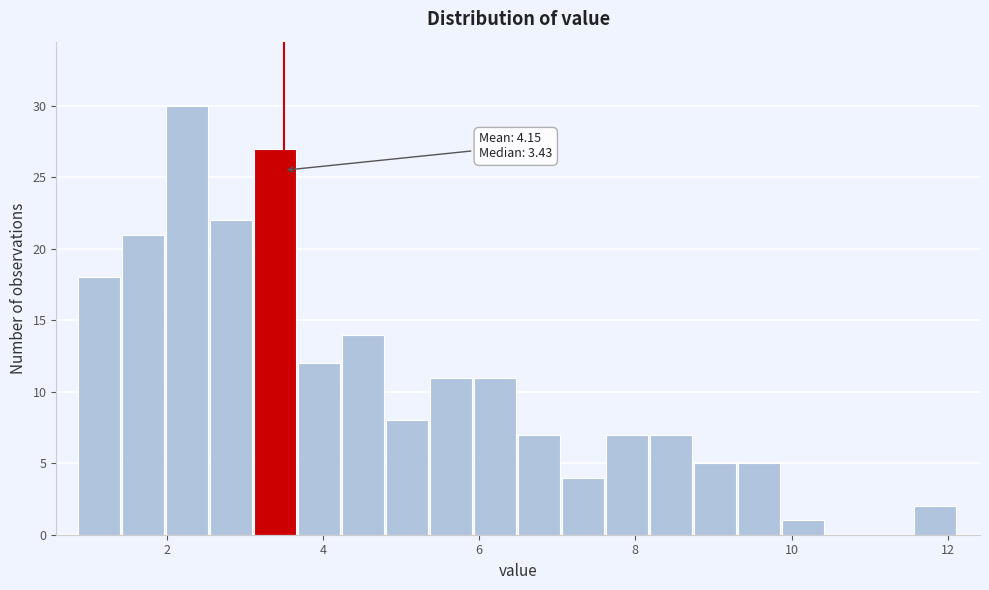

Read against the x-axis, roughly where is the centre of the tallest bar?

2.2